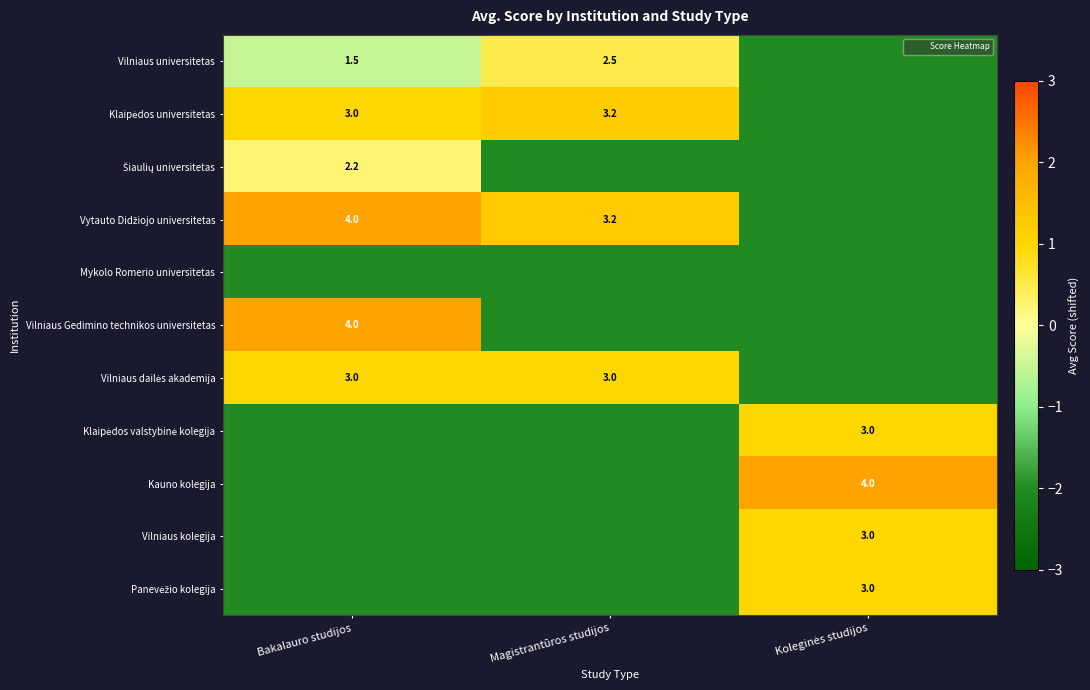

How many categories are shown in the chart?

3